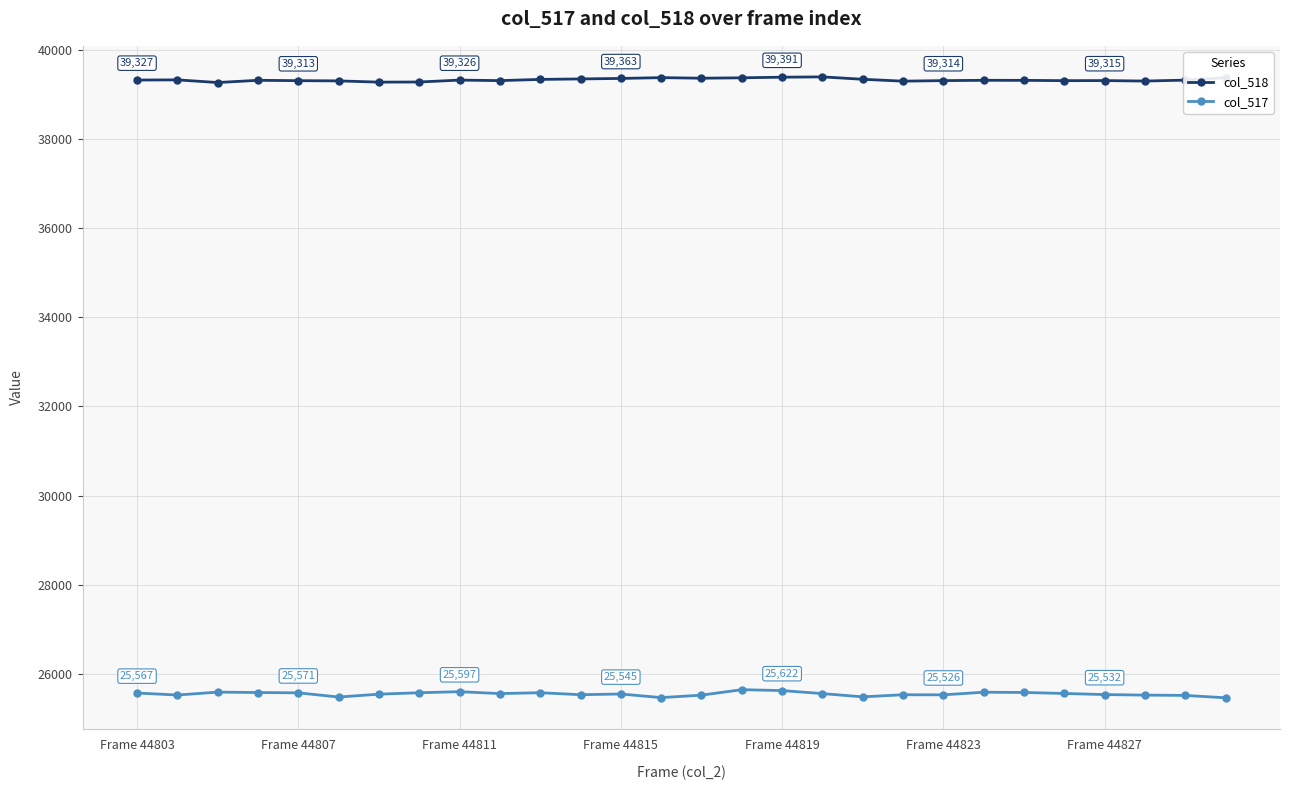

What is the sum of all col_518 values?

1101283